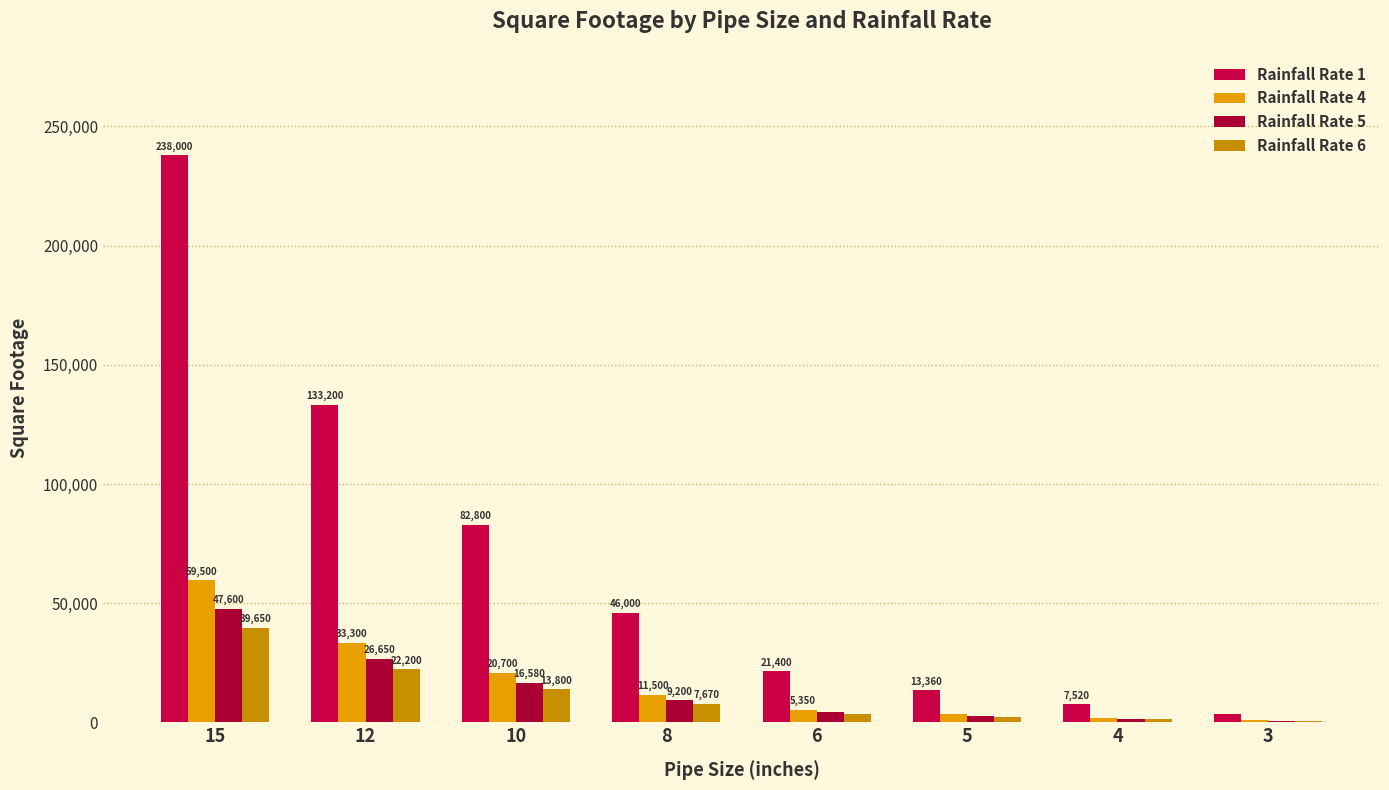

The Rainfall Rate 6 series shows 21847 at 15. True or false?

False